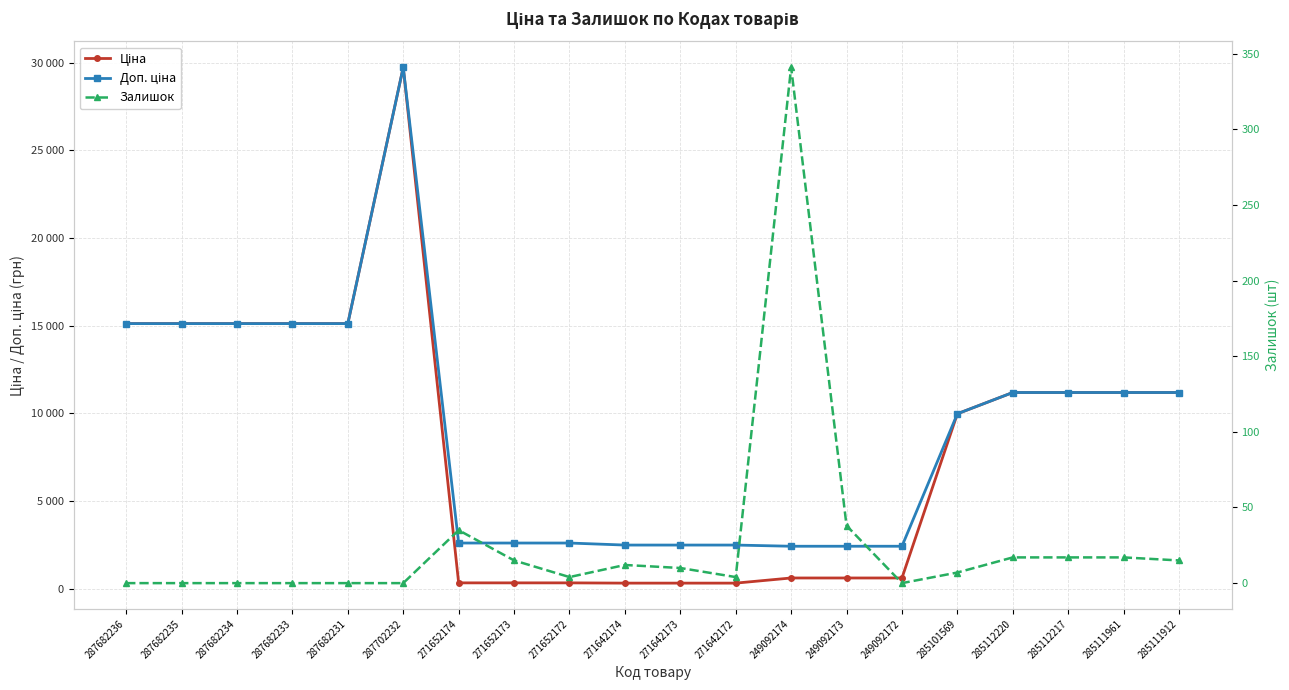

List the labels in order of Залишок value, largest first.

249092174, 249092173, 271652174, 285112220, 285112217, 285111961, 271652173, 285111912, 271642174, 271642173, 285101569, 271652172, 271642172, 287682236, 287682235, 287682234, 287682233, 287682231, 287702232, 249092172